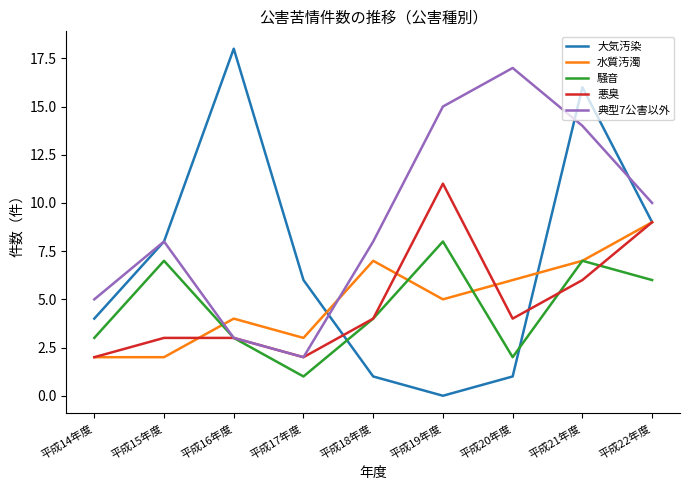

What position from the right is 平成21年度?

2